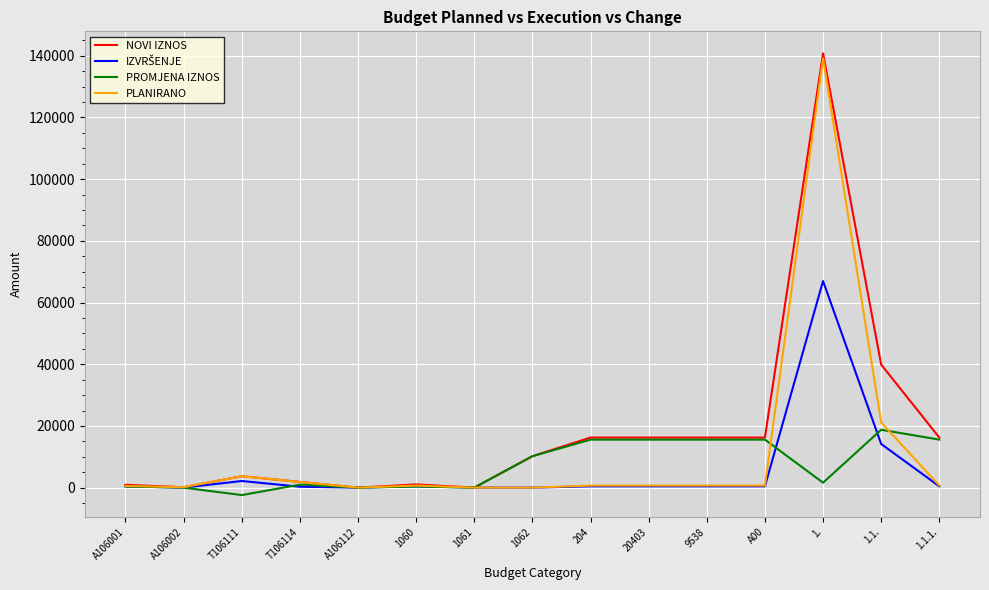

Which series changed the most between T106114 and 20403?

PROMJENA IZNOS